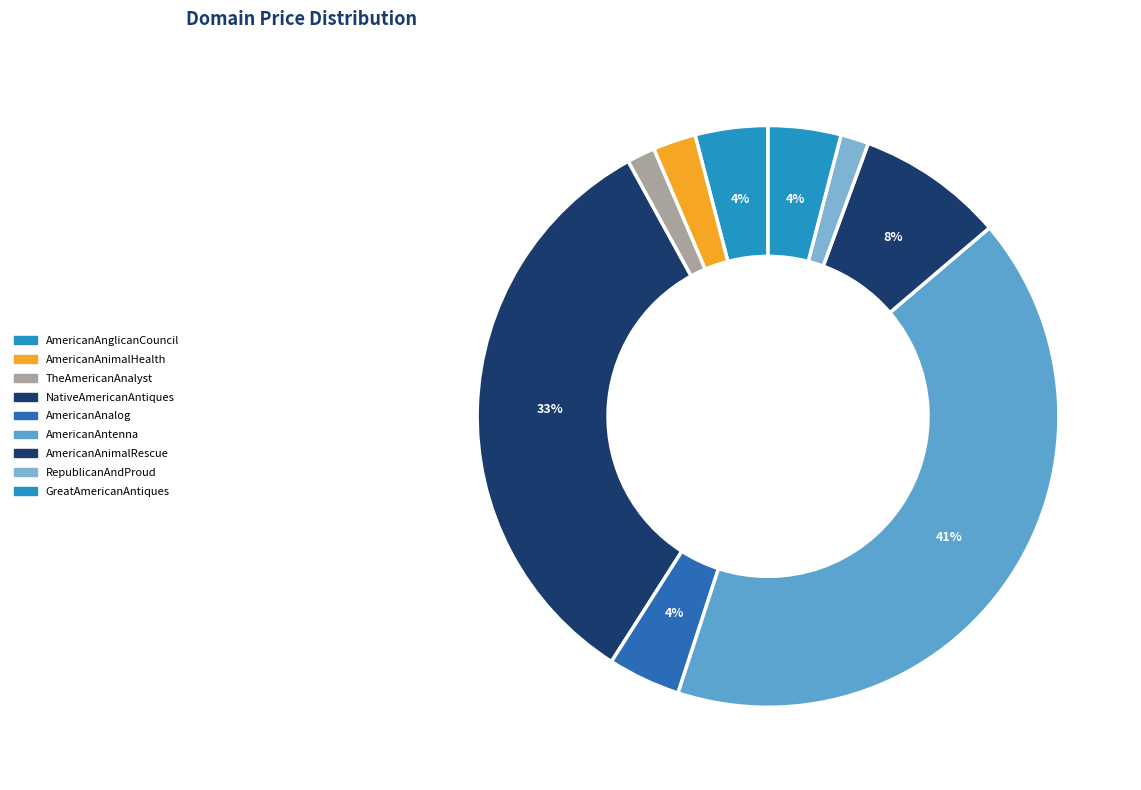

How many slices are in this pie chart?

9